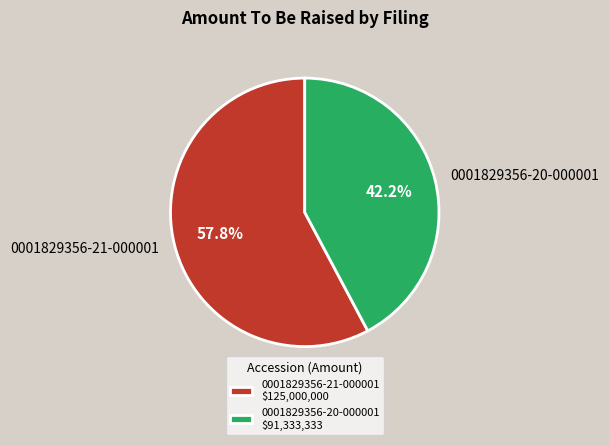

Is it true that 0001829356-20-000001 is 42% of the pie?

True